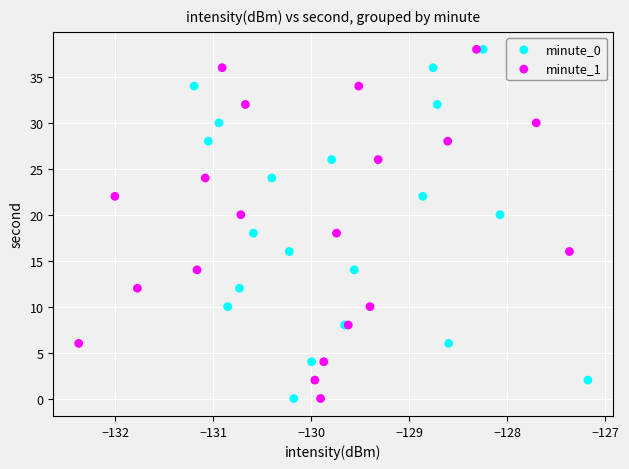

What are all the series names shown in the legend?

minute_0, minute_1